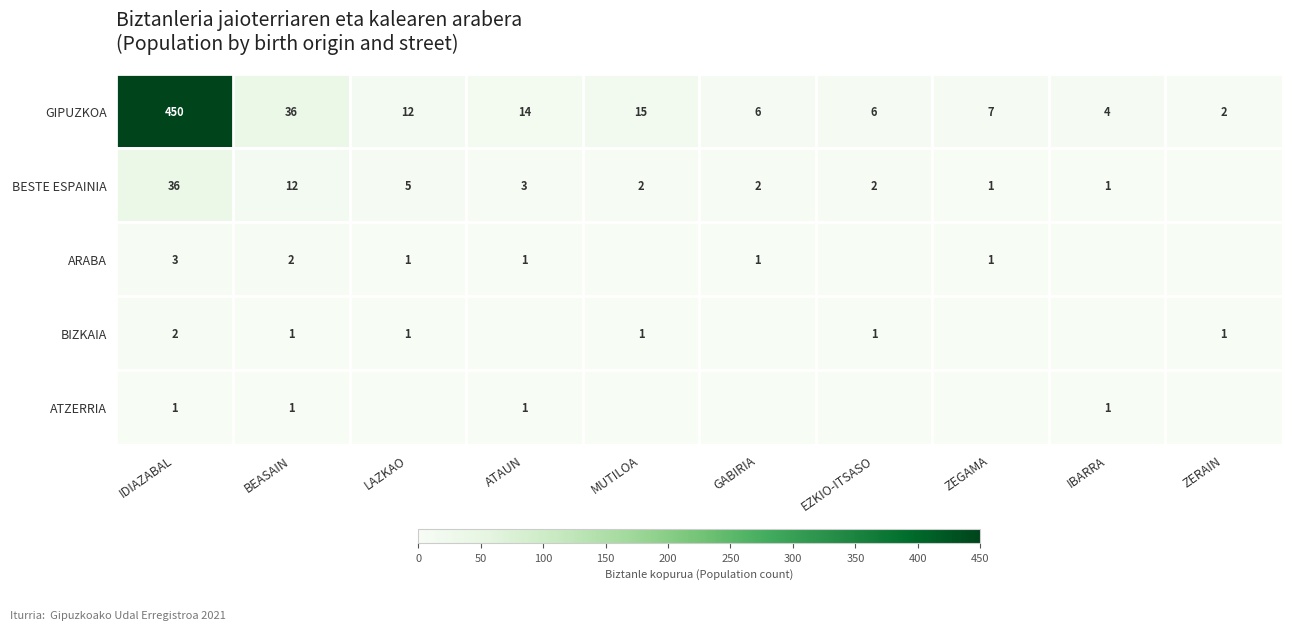

What is the difference between the GIPUZKOA values at GABIRIA and MUTILOA?

9